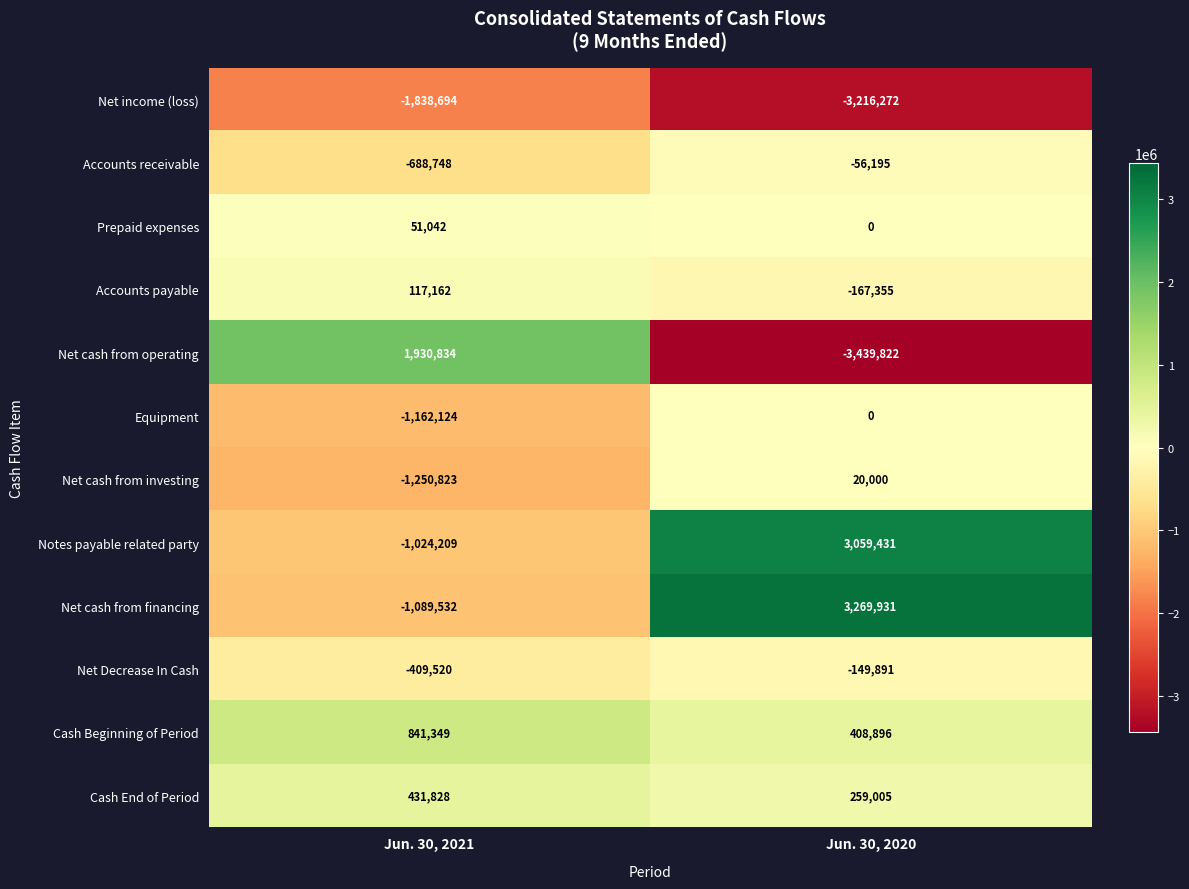

Reading left to right, what are all the values shown in this chart?

Net income (loss): Jun. 30, 2021=-1838694	Jun. 30, 2020=-3216272
Accounts receivable: Jun. 30, 2021=-688748	Jun. 30, 2020=-56195
Prepaid expenses: Jun. 30, 2021=51042	Jun. 30, 2020=0
Accounts payable: Jun. 30, 2021=117162	Jun. 30, 2020=-167355
Net cash from operating: Jun. 30, 2021=1930834	Jun. 30, 2020=-3439822
Equipment: Jun. 30, 2021=-1162124	Jun. 30, 2020=0
Net cash from investing: Jun. 30, 2021=-1250823	Jun. 30, 2020=20000
Notes payable related party: Jun. 30, 2021=-1024209	Jun. 30, 2020=3059431
Net cash from financing: Jun. 30, 2021=-1089532	Jun. 30, 2020=3269931
Net Decrease In Cash: Jun. 30, 2021=-409520	Jun. 30, 2020=-149891
Cash Beginning of Period: Jun. 30, 2021=841349	Jun. 30, 2020=408896
Cash End of Period: Jun. 30, 2021=431828	Jun. 30, 2020=259005